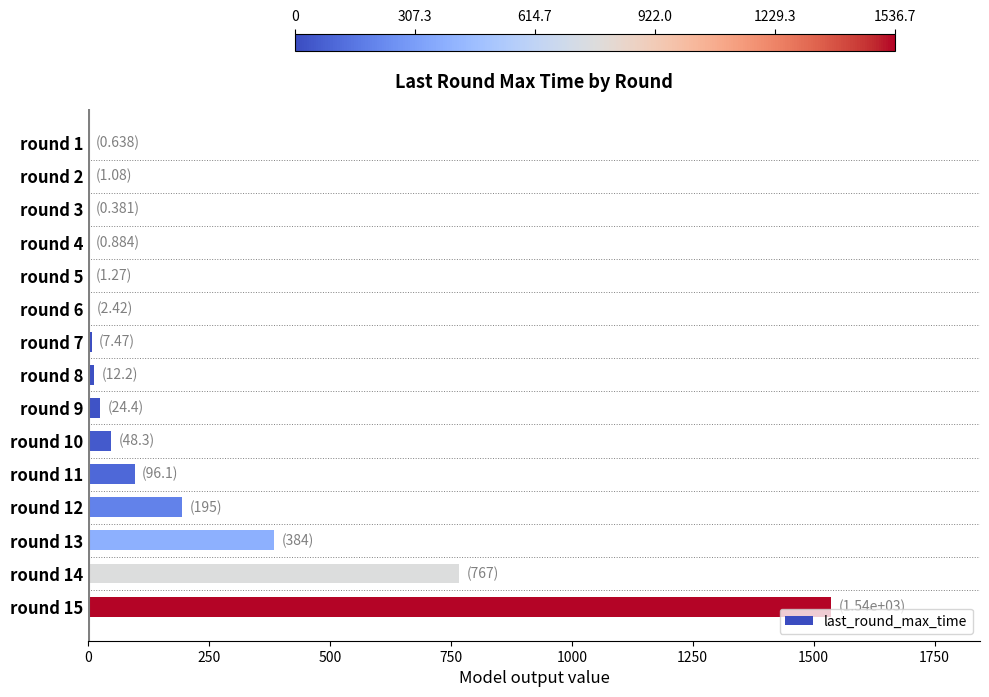

Count the number of data series in this chart.

1